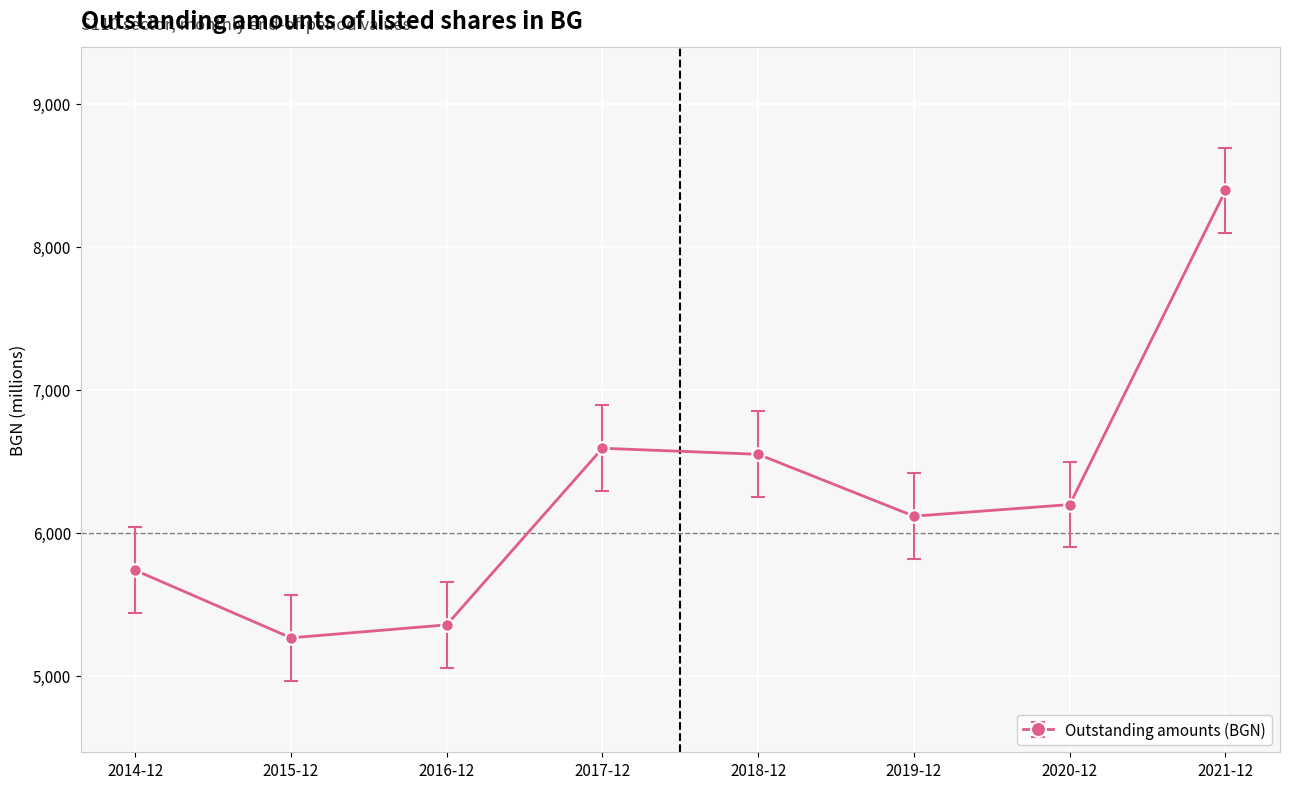

What position from the left is 2018-12?

5